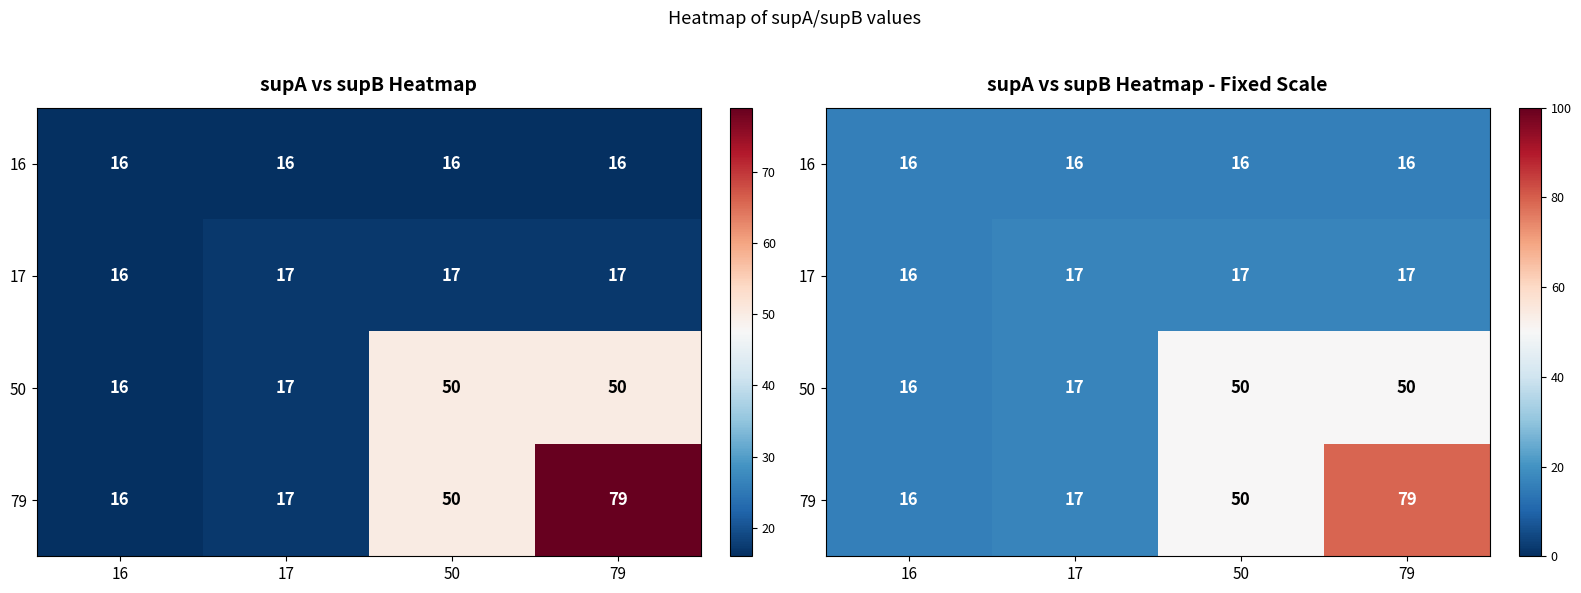

What is the difference between the second highest and second lowest values in the 79 series?

33